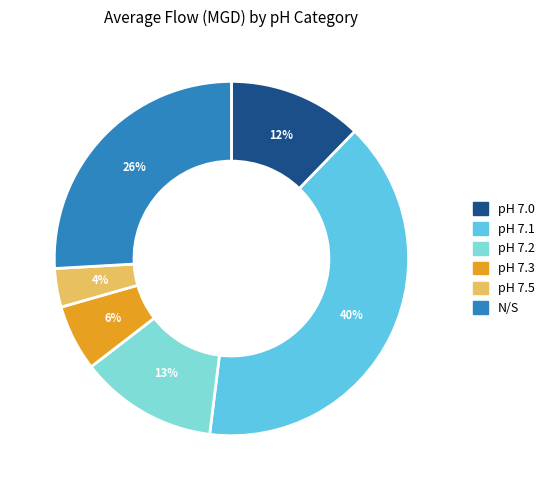

Does any single category account for the majority?

No